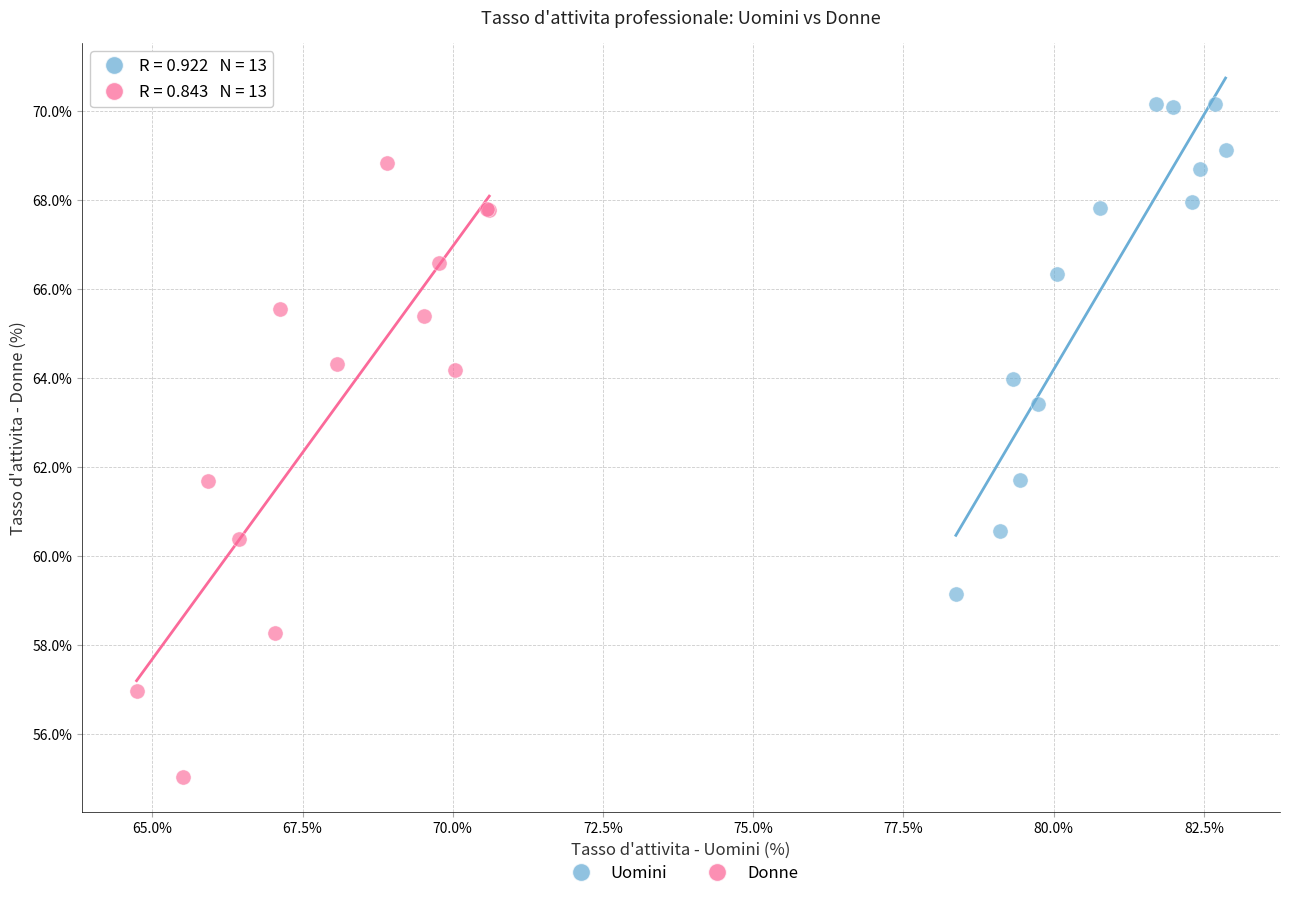

Which series reaches the minimum Y coordinate?

Donne